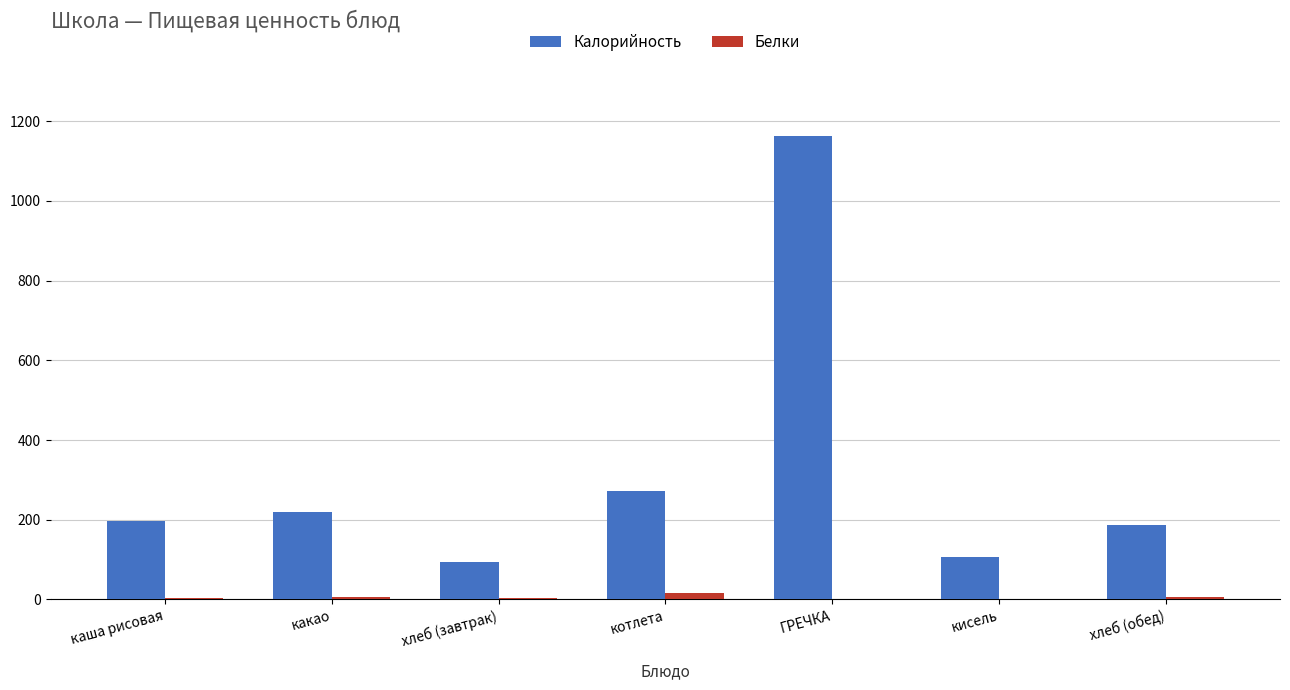

How many data points does each series have?

7